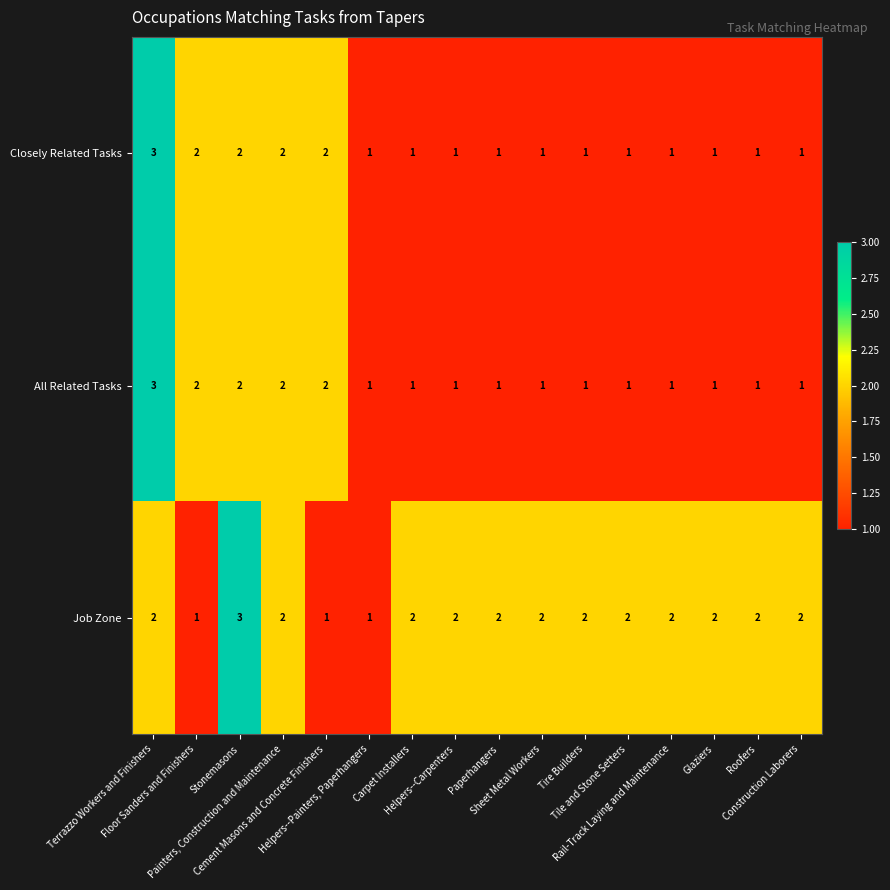

How many Closely Related Tasks values are between 1 and 2?

15